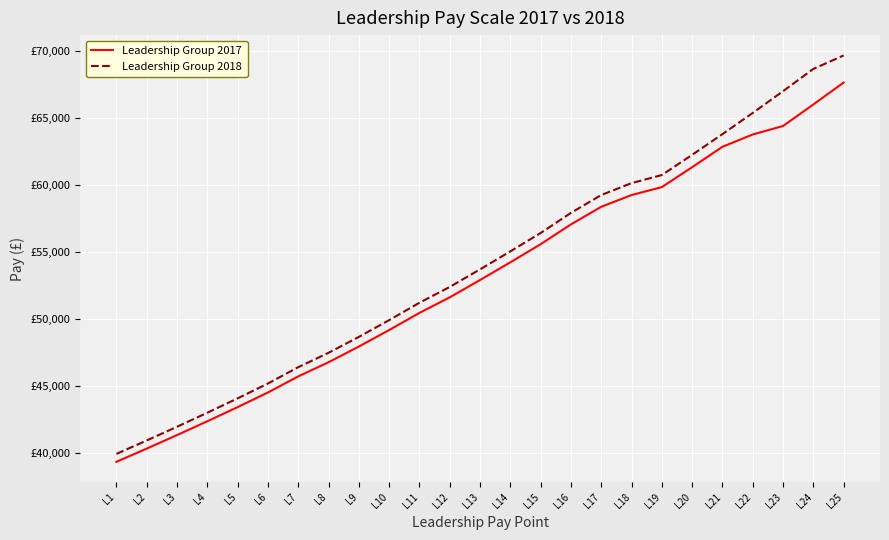

Reading left to right, what are all the values shown in this chart?

Leadership Group 2017: L1=39374	L2=40360	L3=41368	L4=42398	L5=43453	L6=44544	L7=45743	L8=46799	L9=47967	L10=49198	L11=50476	L12=51638	L13=52929	L14=54250	L15=55599	L16=57076	L17=58388	L18=59264	L19=59857	L20=61340	L21=62862	L22=63779	L23=64413	L24=66017	L25=67652
Leadership Group 2018: L1=39965	L2=40966	L3=41989	L4=43034	L5=44105	L6=45213	L7=46430	L8=47501	L9=48687	L10=49936	L11=51234	L12=52413	L13=53723	L14=55064	L15=56433	L16=57933	L17=59264	L18=60153	L19=60755	L20=62261	L21=63805	L22=65384	L23=67008	L24=68667	L25=69673